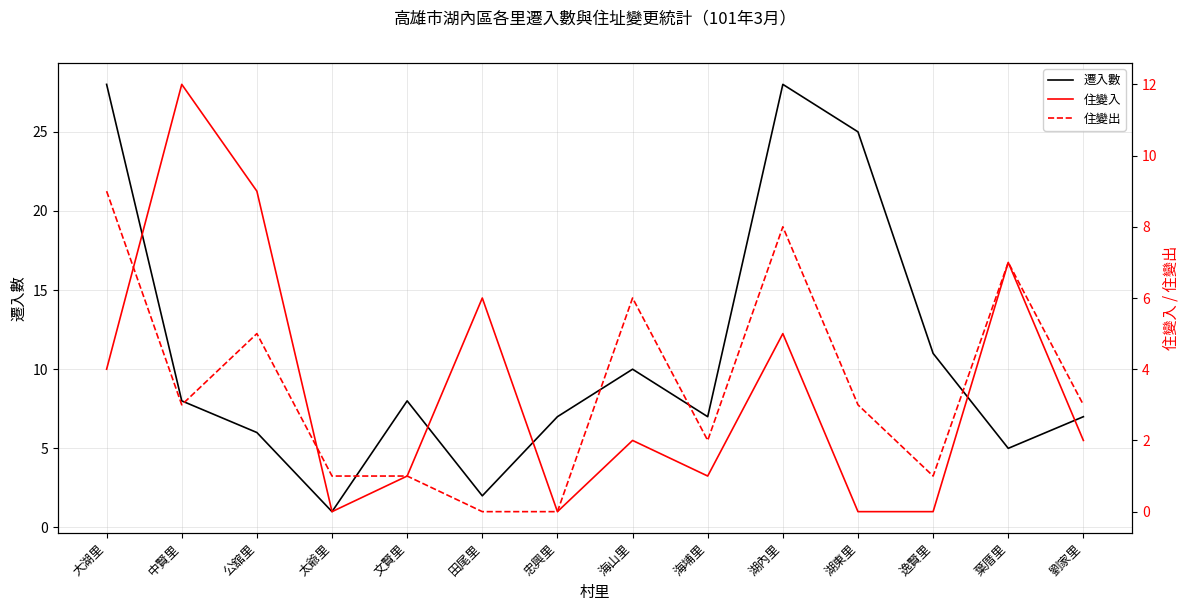

Does the chart have visible grid lines?

Yes